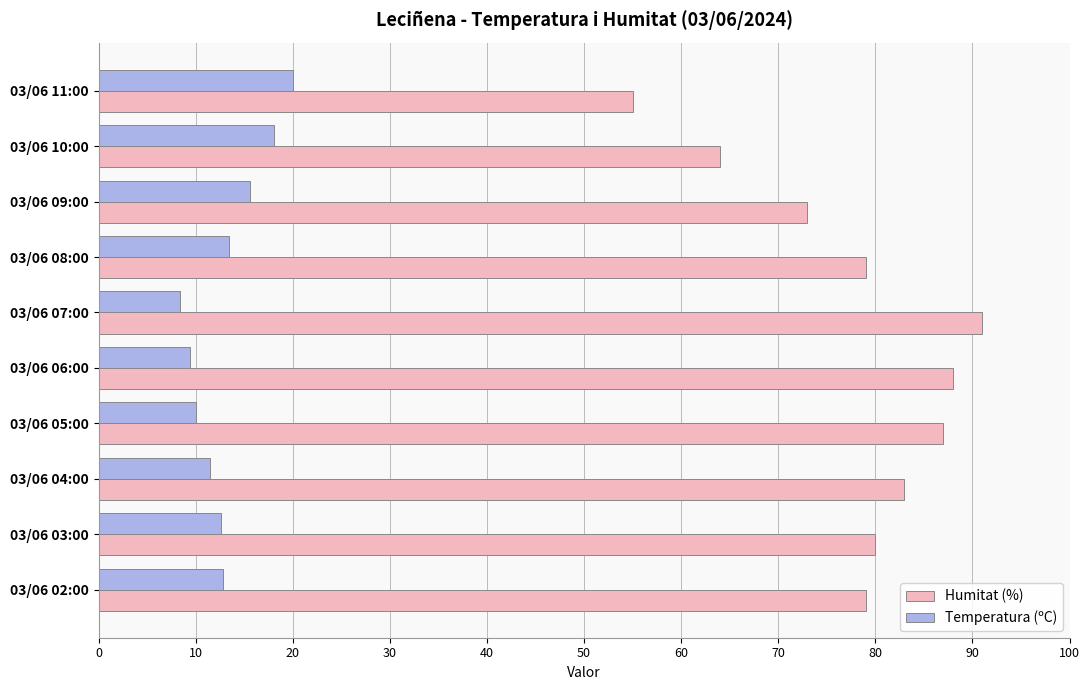

True or false: Temperatura (ºC) has a value of 18.1 at 03/06 10:00.

True